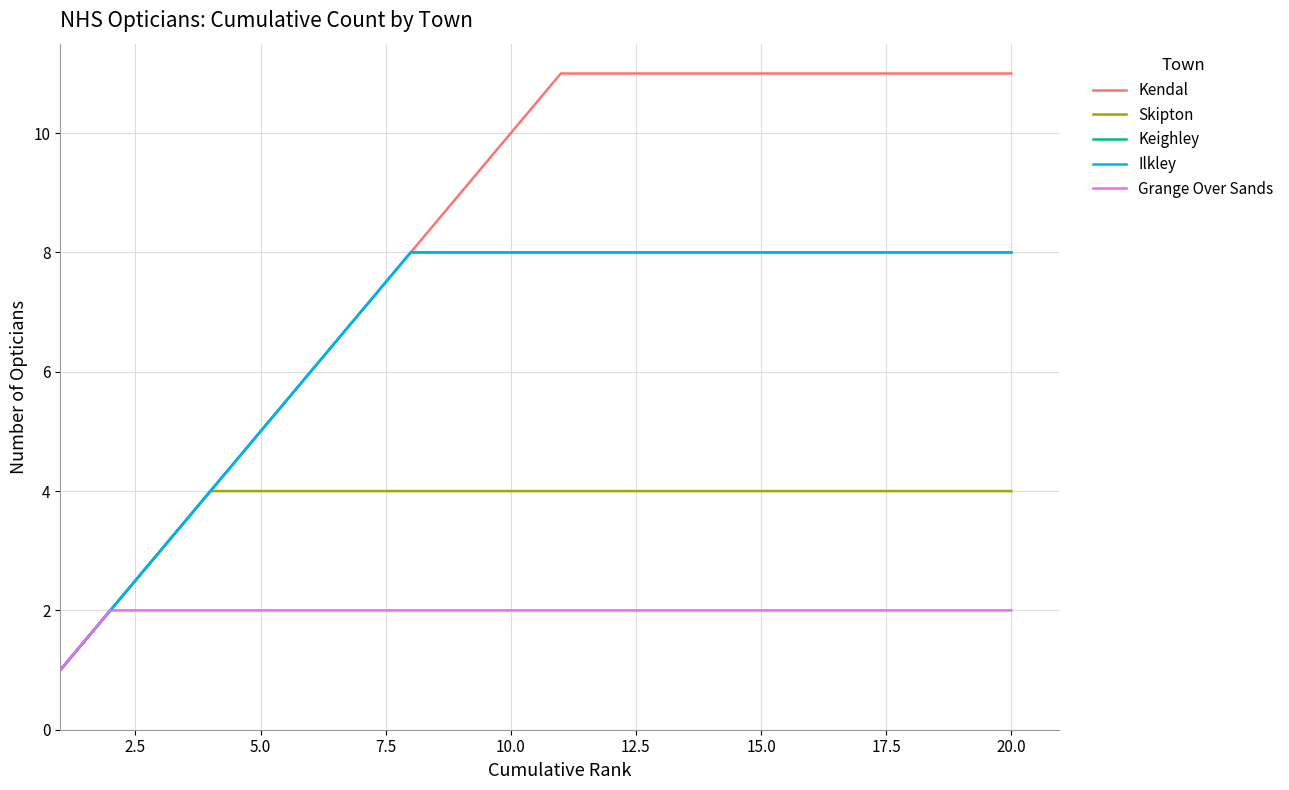

Is this an area chart (filled region under the line)?

No